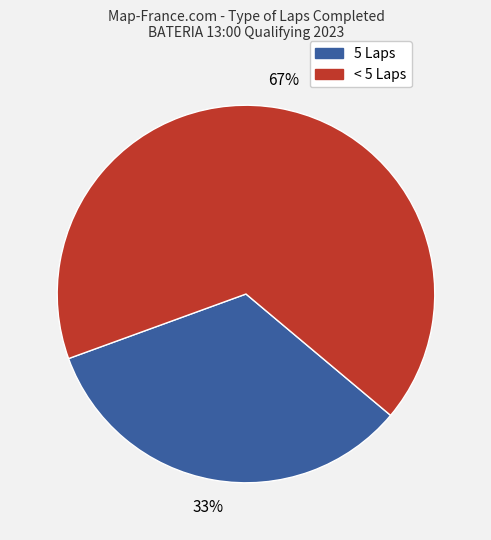

Is there a majority slice in this chart?

Yes